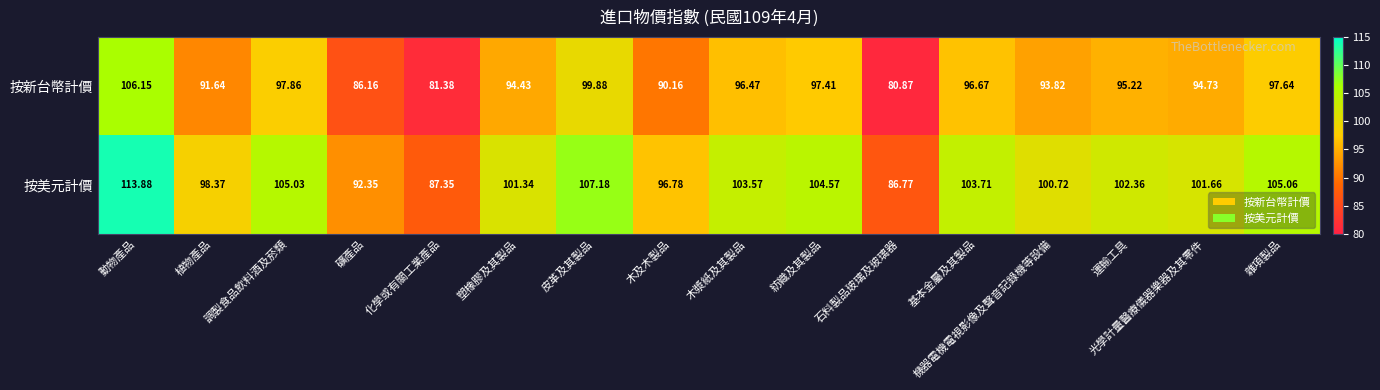

Which series changed the most between 機器電機電視影像及聲音記錄機等設備 and 雜項製品?

按美元計價